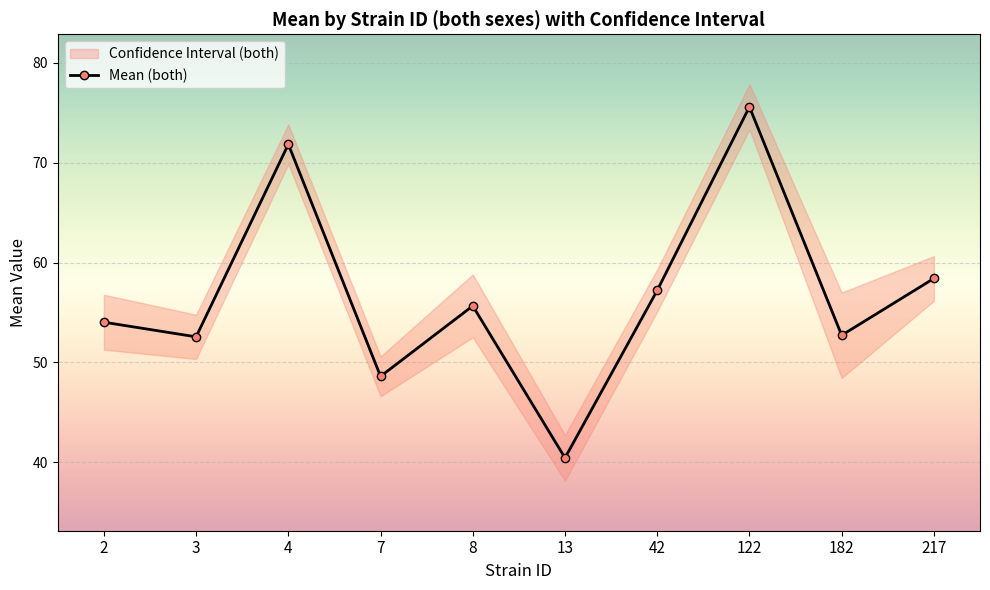

What is the value of the 1st point from the left?

54.0